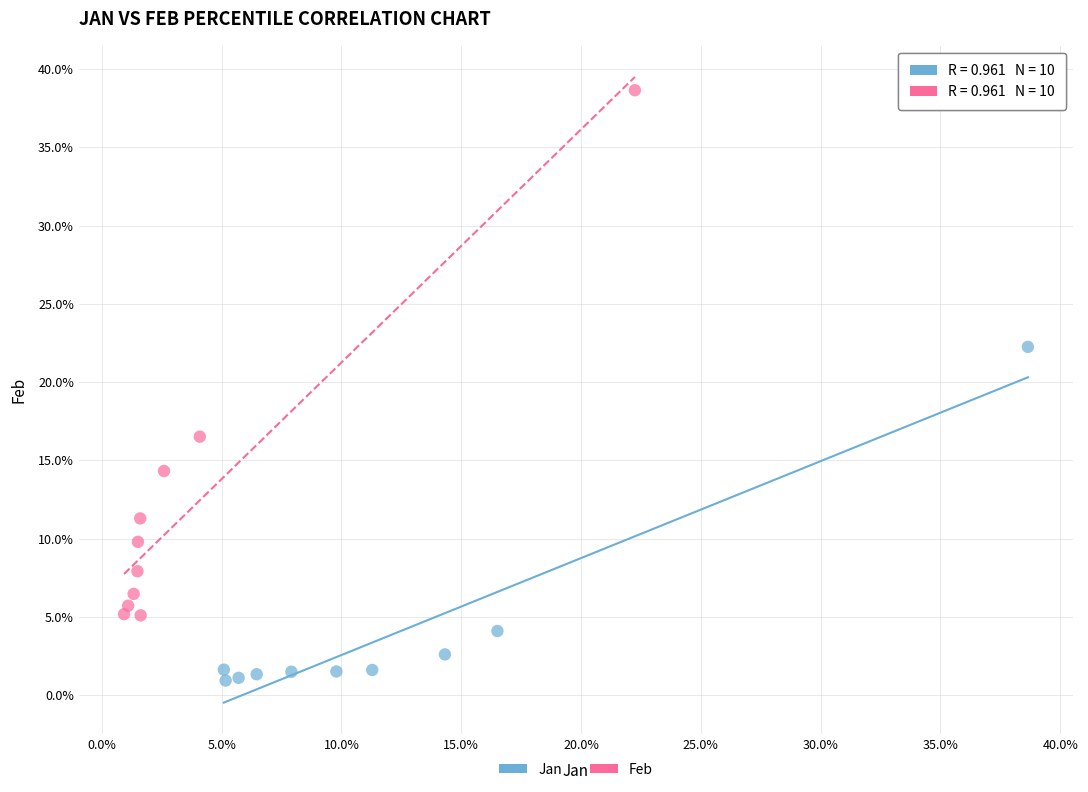

What are all the series names shown in the legend?

Jan, Feb